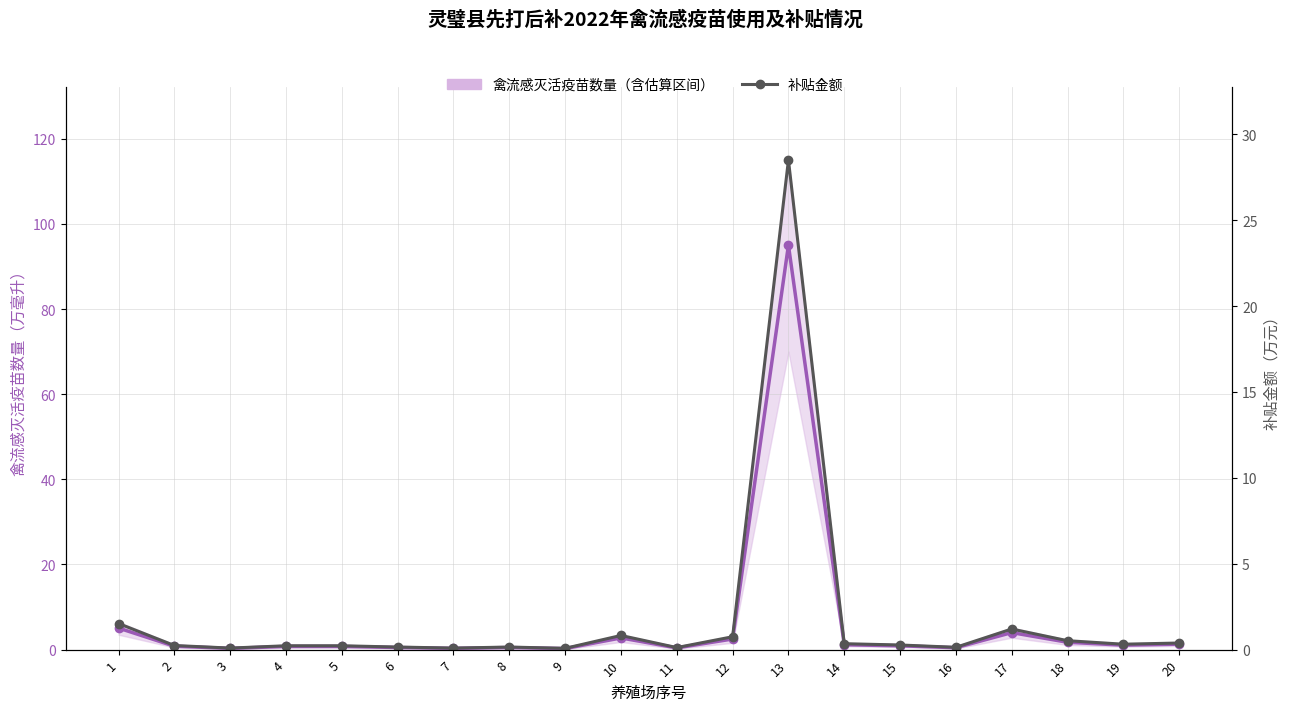

Reading left to right, transcribe all the data shown in this chart.

禽流感灭活疫苗数量: 1=5.1	2=0.8	3=0.3	4=0.8	5=0.8	6=0.5	7=0.3	8=0.5	9=0.2	10=2.8	11=0.4	12=2.5	13=95.0	14=1.1	15=0.9	16=0.5	17=4.0	18=1.7	19=1.1	20=1.3
补贴金额: 1=1.5	2=0.2	3=0.1	4=0.2	5=0.2	6=0.1	7=0.1	8=0.1	9=0.1	10=0.8	11=0.1	12=0.8	13=28.5	14=0.3	15=0.3	16=0.1	17=1.2	18=0.5	19=0.3	20=0.4